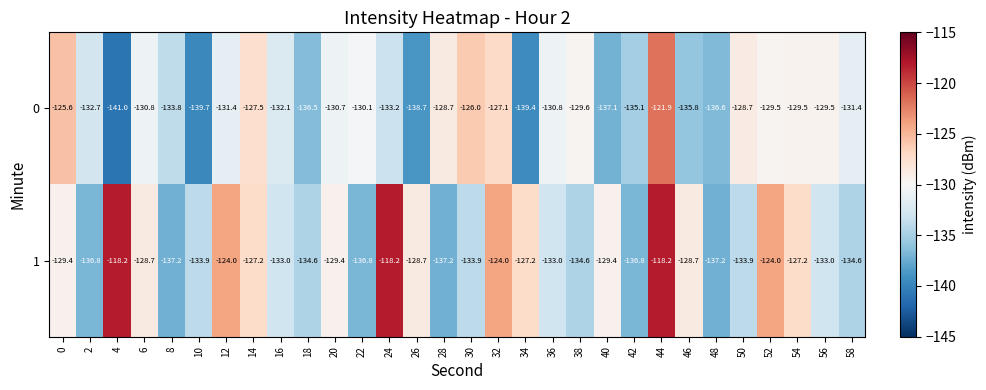

What is the sum of the 0 values at 12 and 56?

-260.9